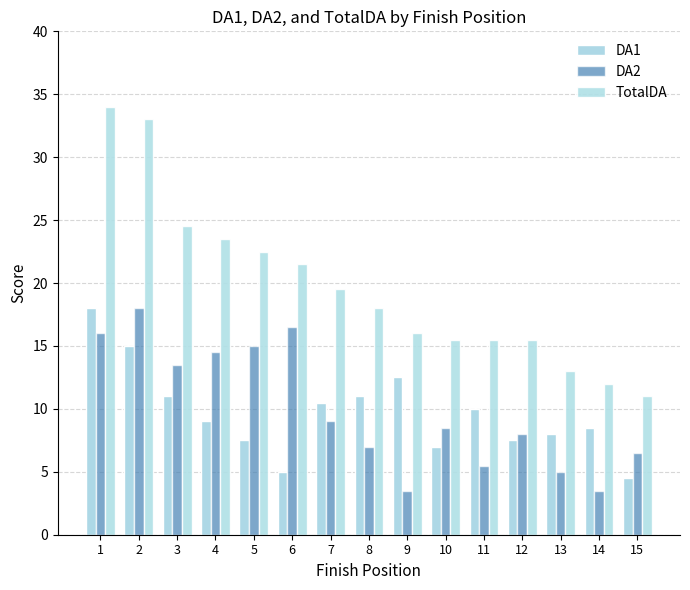

Is the value of TotalDA at 5 greater than the value of DA2 at 6?

Yes